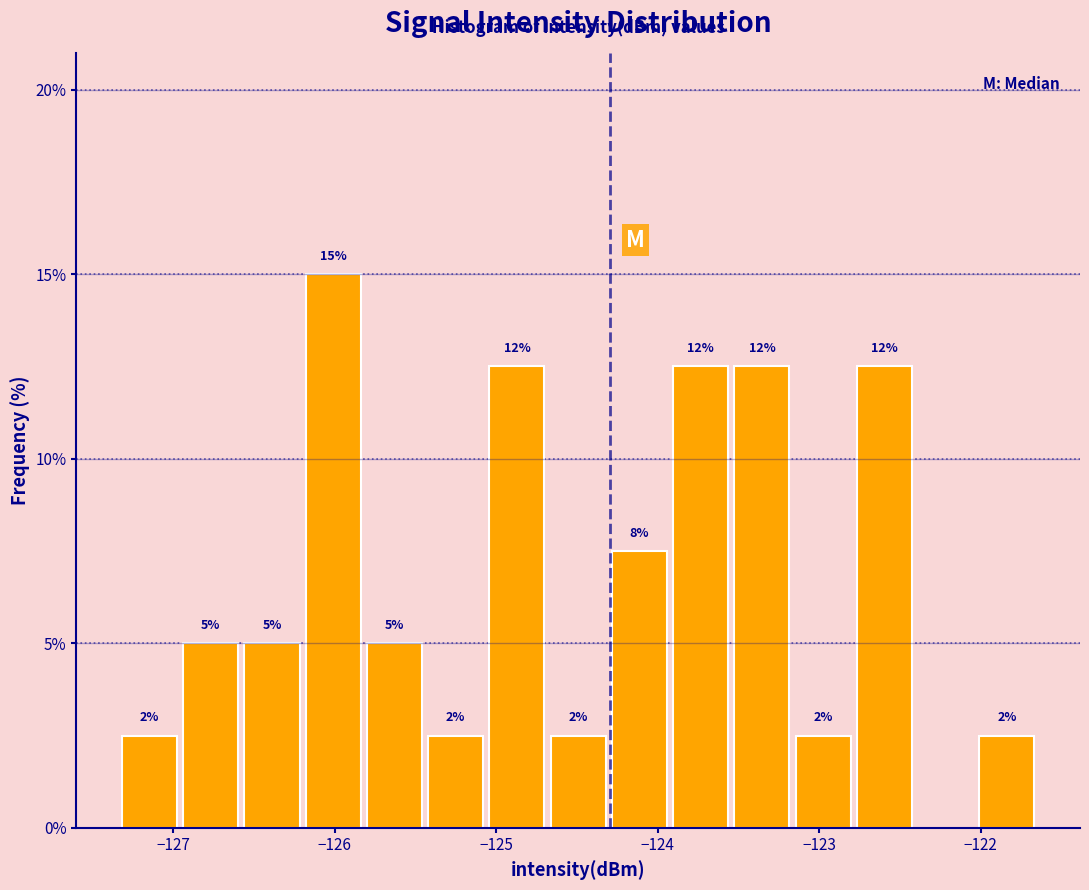

Read against the x-axis, roughly where is the centre of the tallest bar?

-126.0